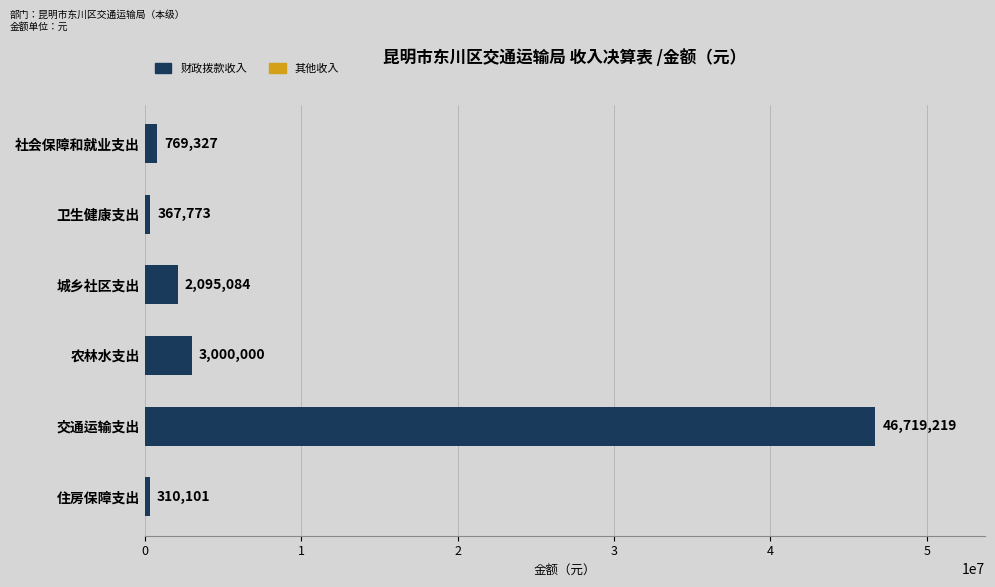

Rank the categories by value from lowest to highest.

住房保障支出, 卫生健康支出, 社会保障和就业支出, 城乡社区支出, 农林水支出, 交通运输支出